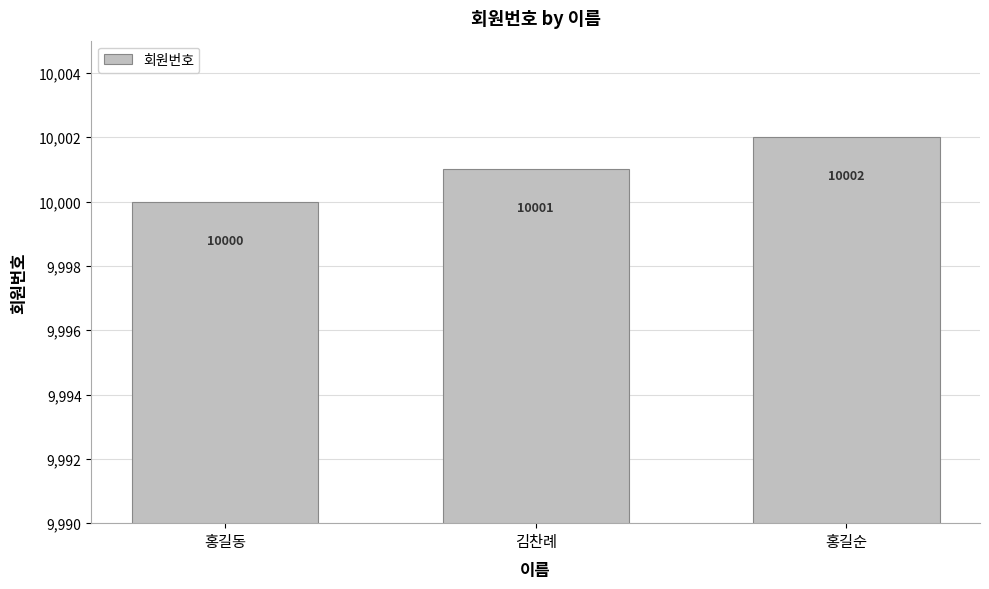

What value does the data have at 홍길동?

10000